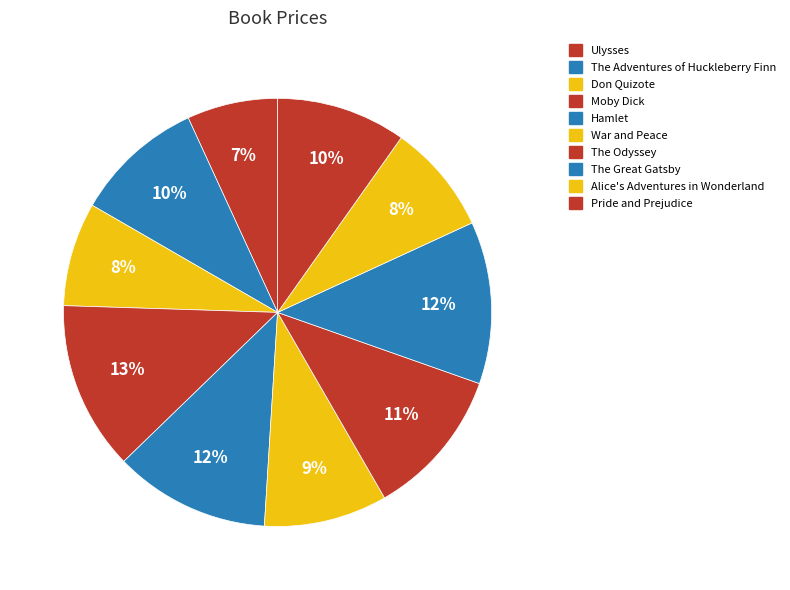

Approximately how many times larger is the value at Pride and Prejudice compared to Moby Dick?

0.8